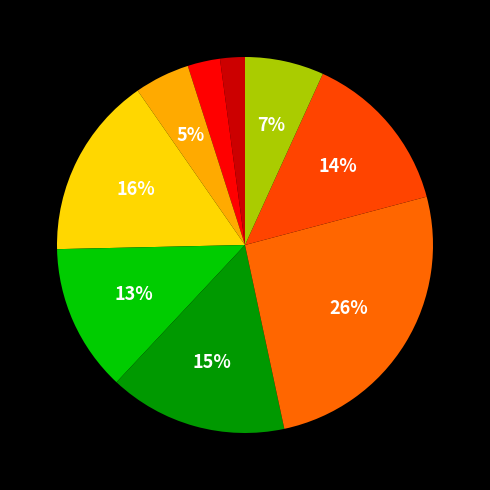

How many slices are in this pie chart?

9